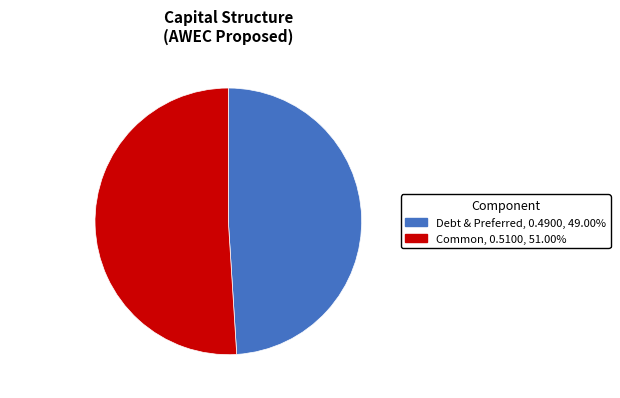

What is the majority slice?

Common